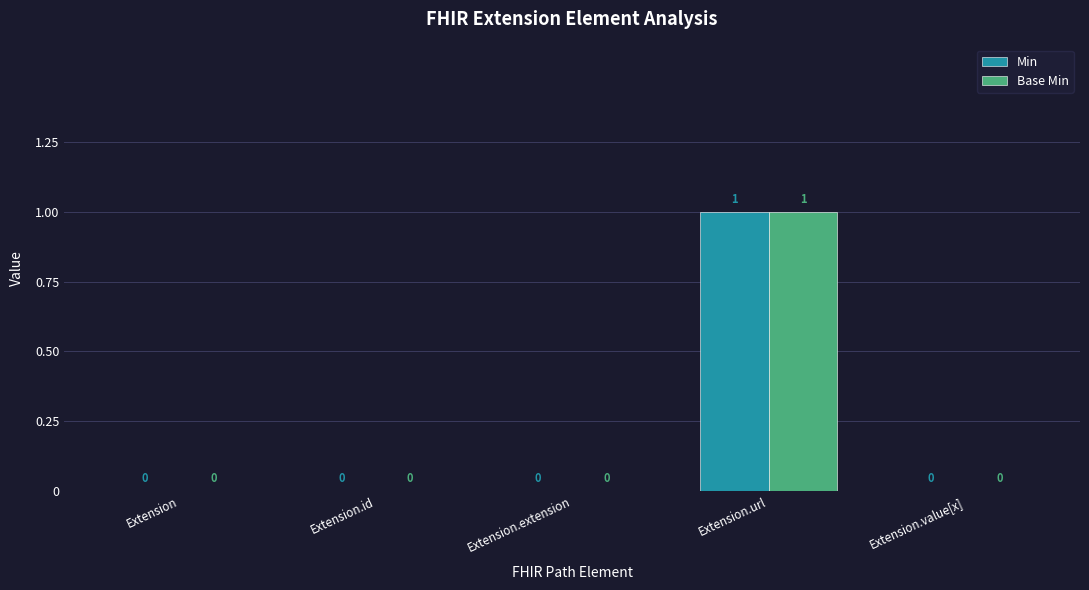

Are the bars horizontal?

No